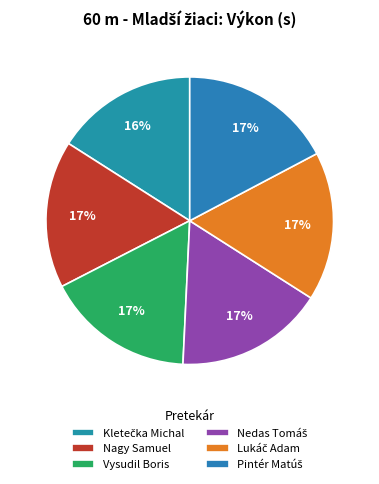

Does Nedas Tomáš account for over 50% of the chart?

No